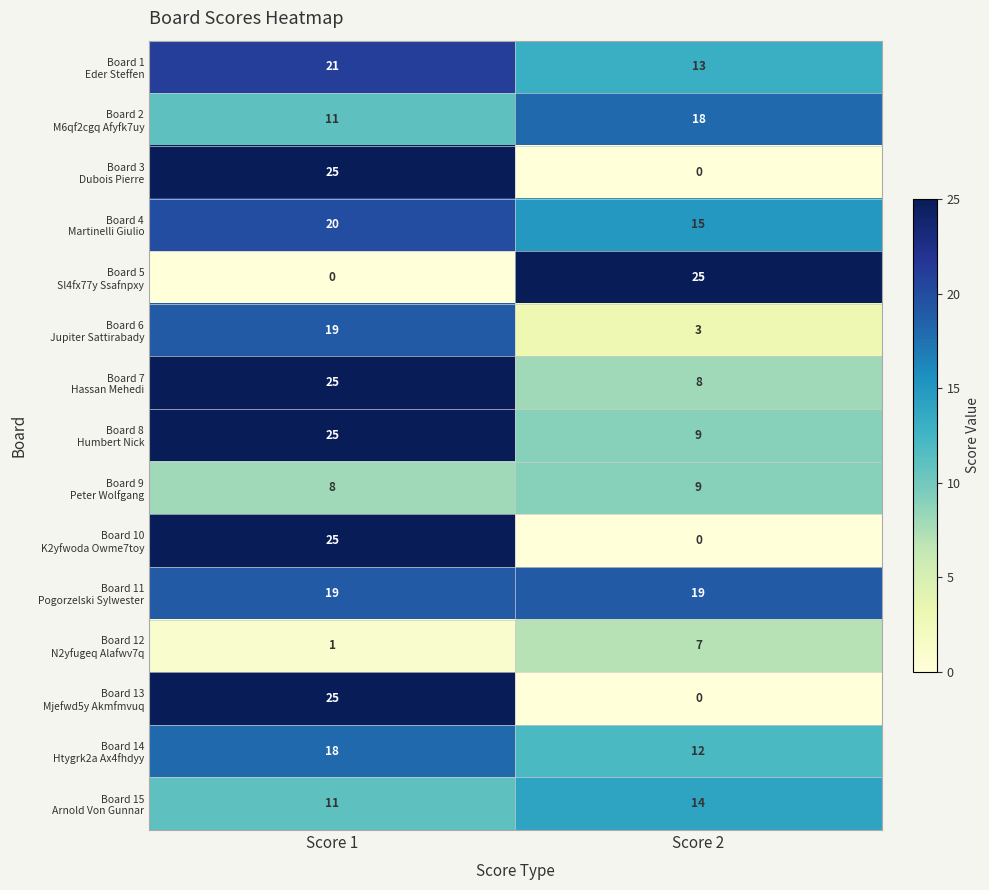

What is the spread (max minus min) of values at Score 1?

25